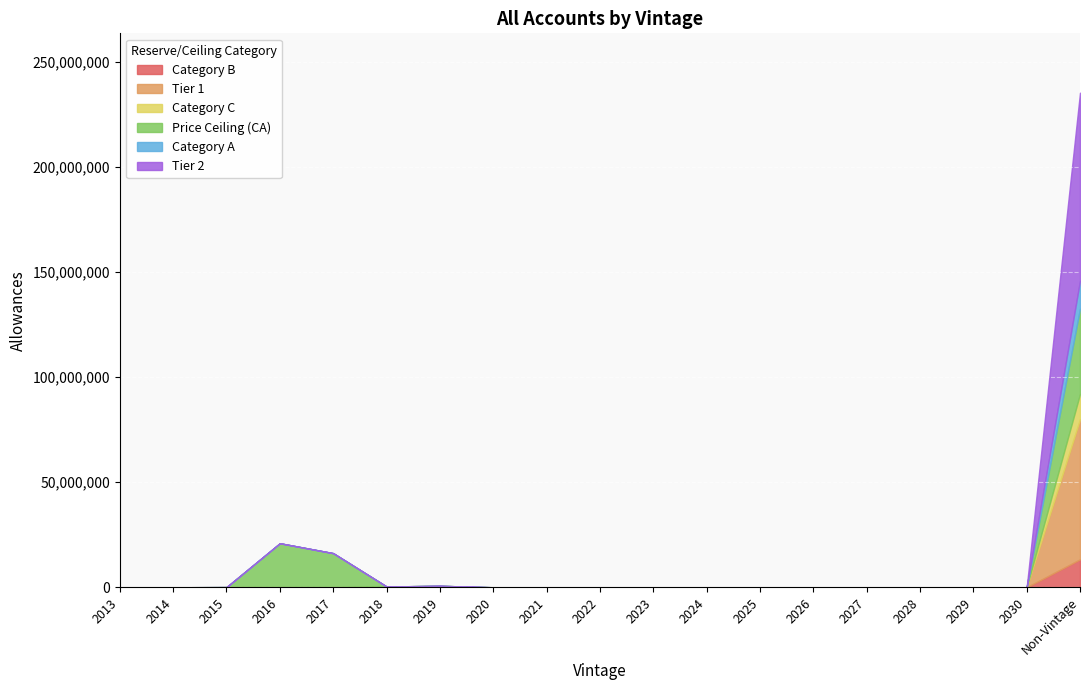

Is it true that Category A equals 9276153 at 2025?

False